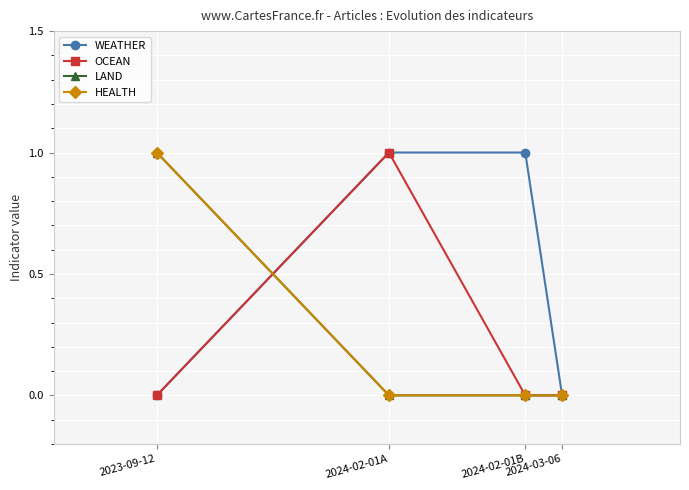

True or false: LAND and OCEAN intersect in this chart.

True